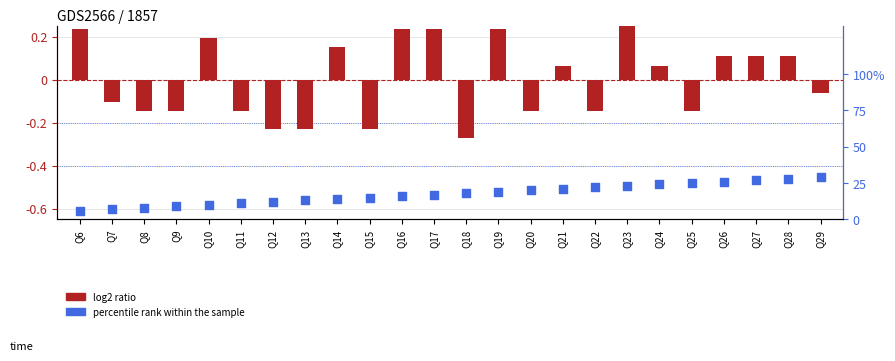

Which series has the largest total across all categories?

percentile rank within the sample